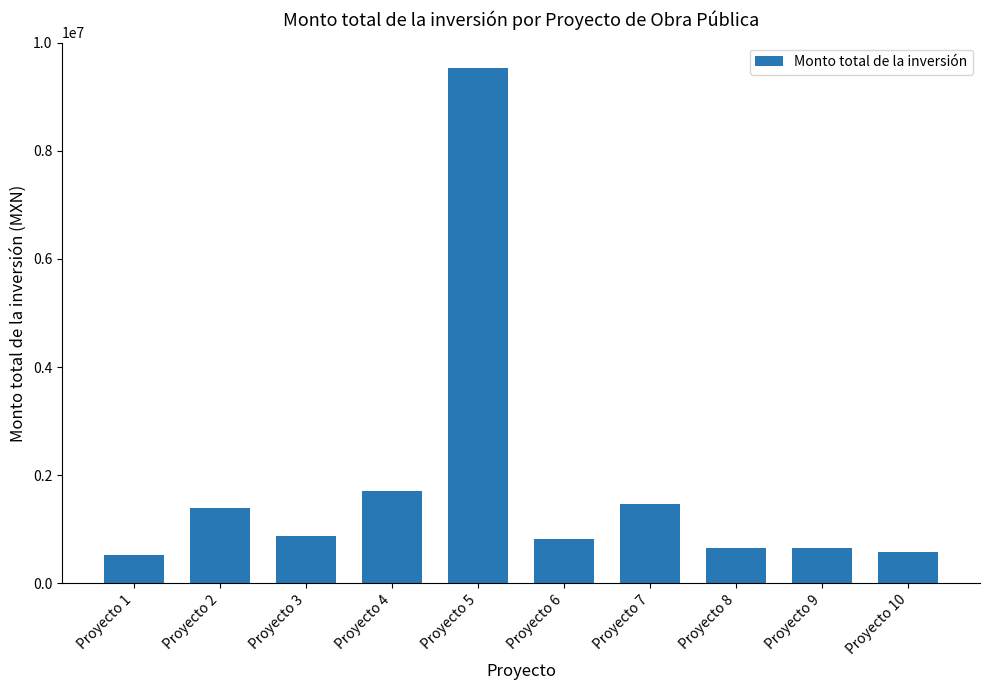

What is the value of the 5th bar from the left?

9525241.3